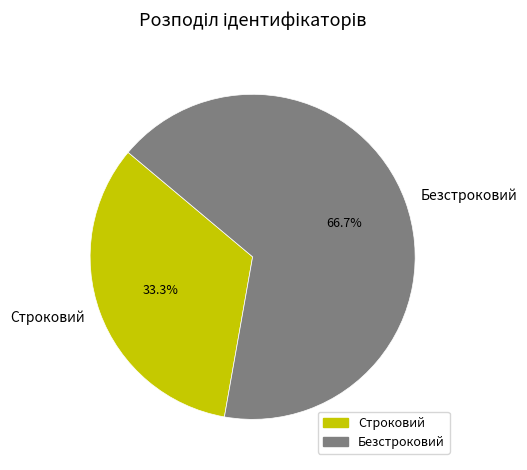

To the nearest percent, what portion does Безстроковий represent?

67%